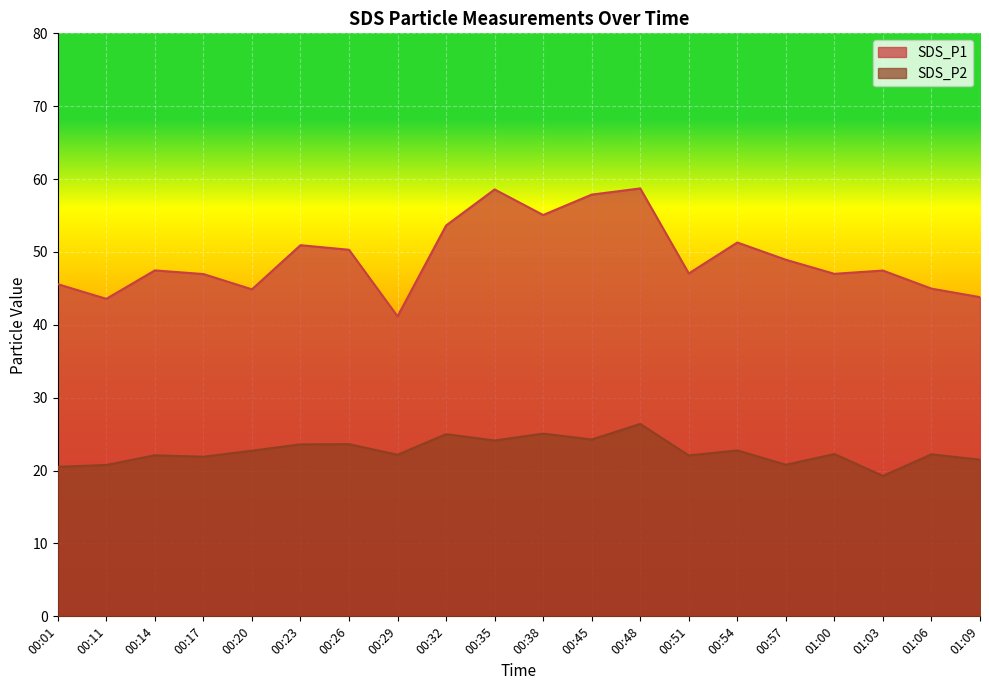

At 00:38, list the series in order from smallest to largest.

SDS_P2, SDS_P1